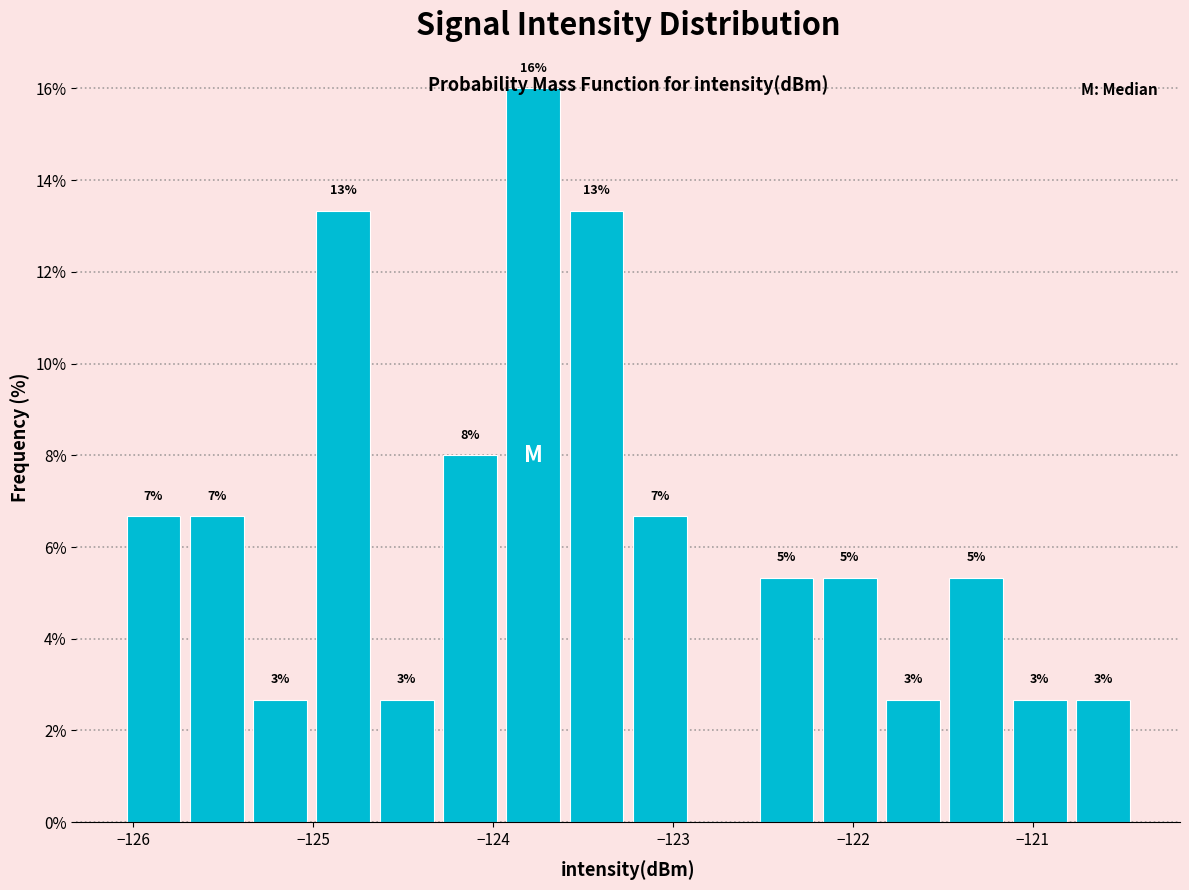

Around what value on the x-axis is the tallest bar? Give the approximate position of its centre, as read against the axis.

-123.8